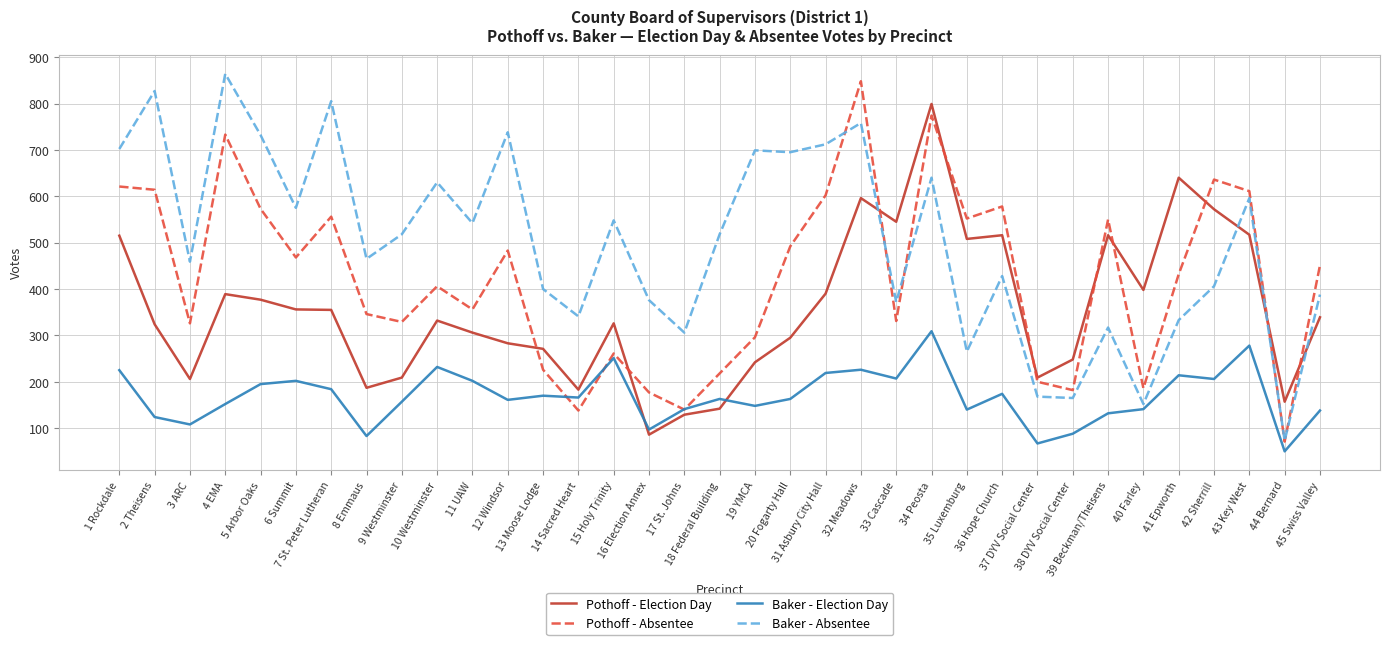

How many lines are shown in the chart?

4